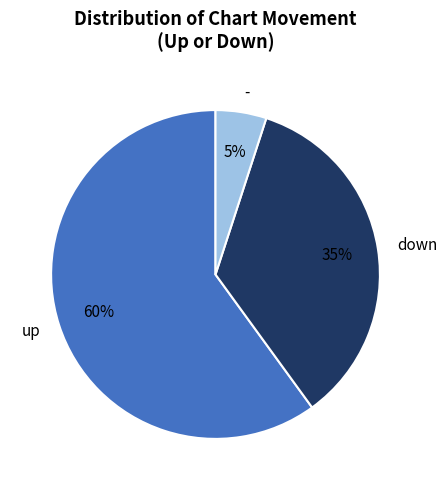

To the nearest percent, what is the difference between the largest and smallest slice percentages?

55%